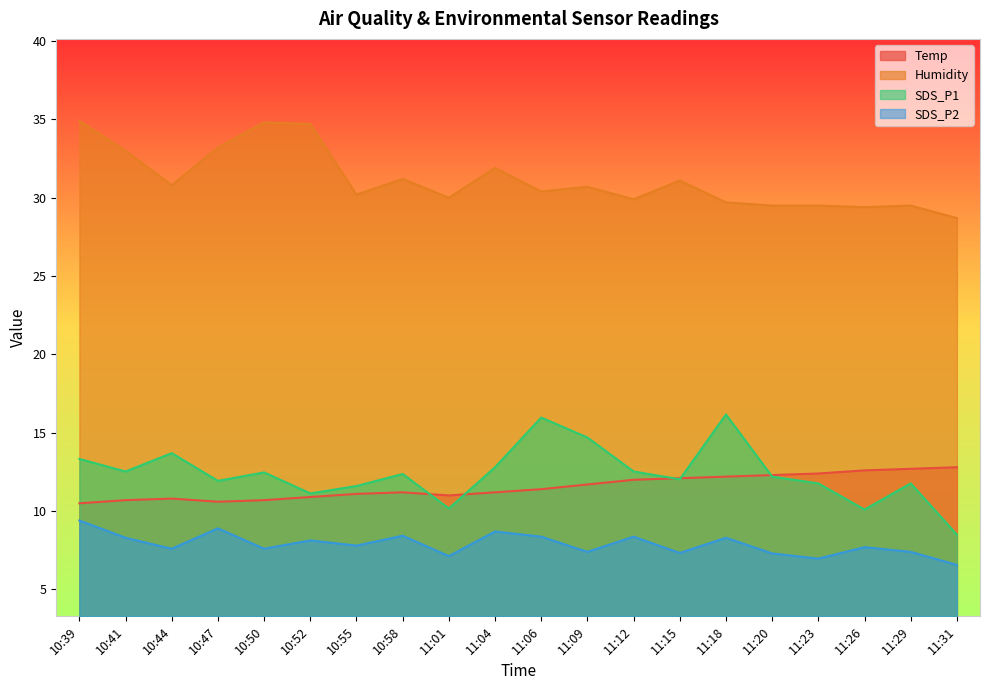

What is the difference between the highest and lowest values at 11:09?

23.3